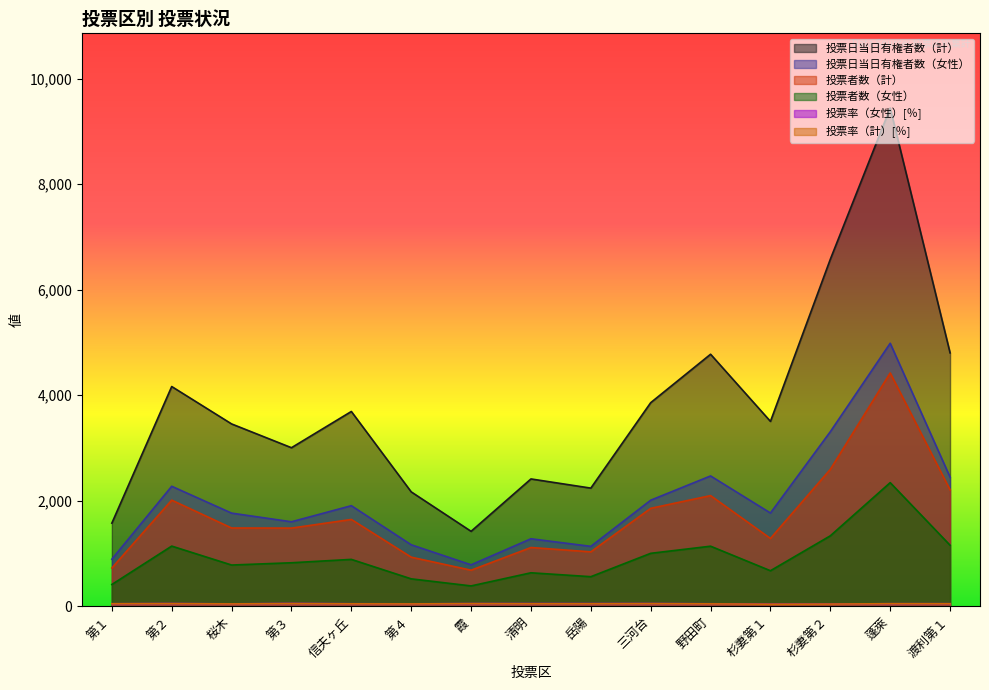

Where is the first local minimum for 投票率（女性）[％]?

桜木